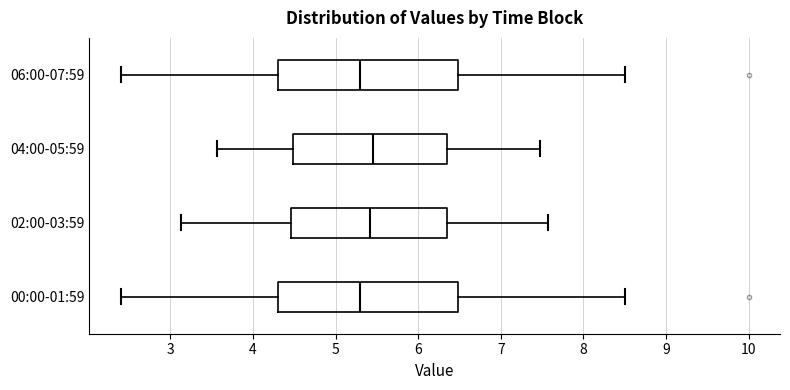

Reading bottom to top, read every box against the x-axis: the position of its median line, the range the box covers, and the ends of its whiskers. The values are not printed on the chart, so give them approximately, as read against the axis.

00:00-01:59: median 5.3, box 4.3 to 6.5, whiskers 2.4 to 8.5
02:00-03:59: median 5.4, box 4.5 to 6.3, whiskers 3.1 to 7.6
04:00-05:59: median 5.5, box 4.5 to 6.4, whiskers 3.6 to 7.5
06:00-07:59: median 5.3, box 4.3 to 6.5, whiskers 2.4 to 8.5